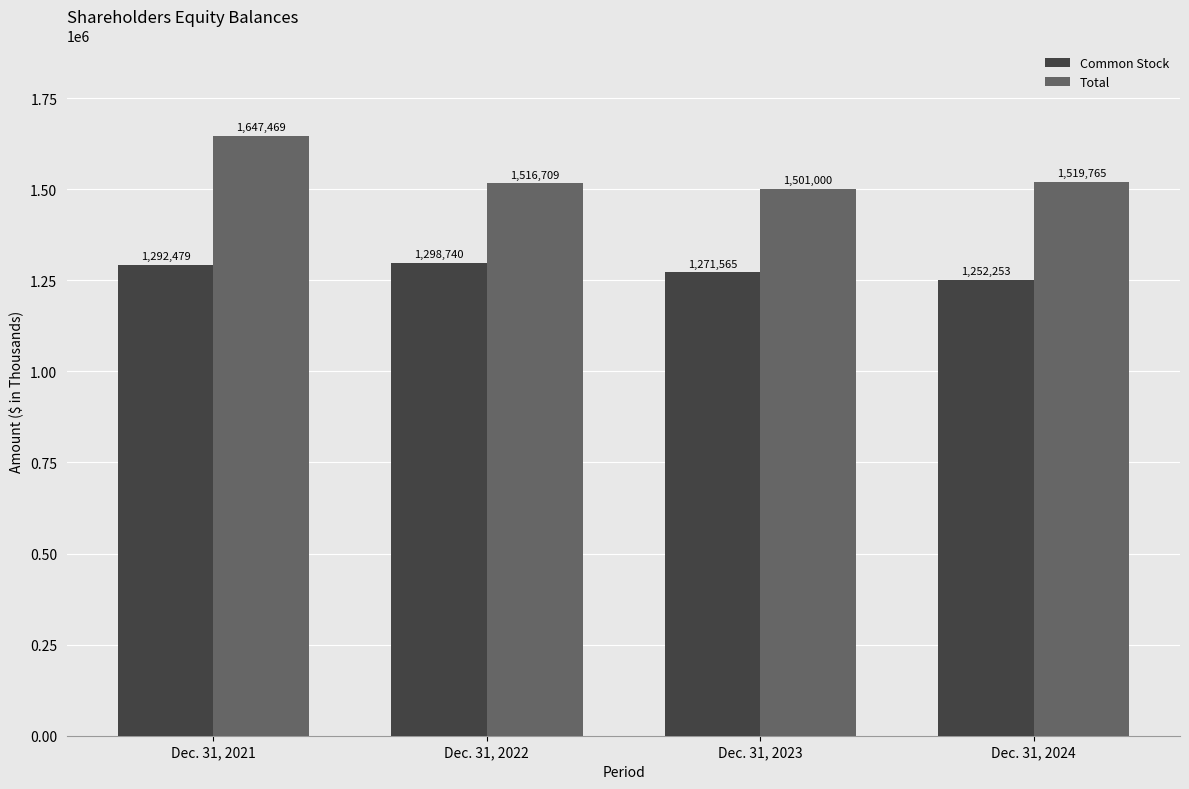

True or false: Total has a value of 1519765 at Dec. 31, 2024.

True